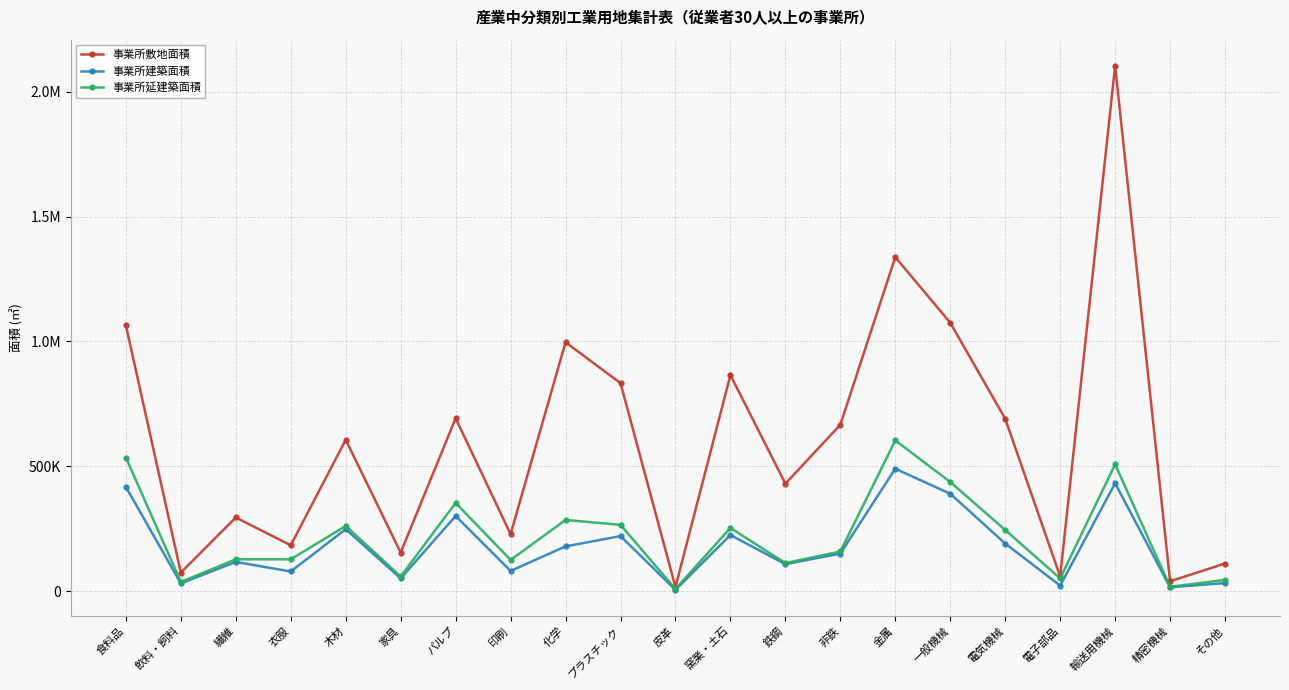

Reading left to right, what are all the values shown in this chart?

事業所敷地面積: 食料品=1064375	飲料・飼料=73840	繊維=294578	衣服=183361	木材=605997	家具=153926	パルプ=691882	印刷=227750	化学=996473	プラスチック=832854	皮革=15900	窯業・土石=865035	鉄鋼=429994	非鉄=666211	金属=1337570	一般機械=1074590	電気機械=690078	電子部品=58329	輸送用機械=2103636	精密機械=39187	その他=110252
事業所建築面積: 食料品=417015	飲料・飼料=30696	繊維=116473	衣服=78292	木材=247762	家具=50681	パルプ=300460	印刷=80557	化学=178835	プラスチック=220057	皮革=4912	窯業・土石=224322	鉄鋼=107621	非鉄=150143	金属=489980	一般機械=389801	電気機械=190255	電子部品=21652	輸送用機械=431633	精密機械=15029	その他=32024
事業所延建築面積: 食料品=534894	飲料・飼料=36263	繊維=127146	衣服=127068	木材=260690	家具=58244	パルプ=352792	印刷=124518	化学=284815	プラスチック=265156	皮革=7911	窯業・土石=252821	鉄鋼=111837	非鉄=158530	金属=603340	一般機械=436859	電気機械=244545	電子部品=50443	輸送用機械=507718	精密機械=16827	その他=44585